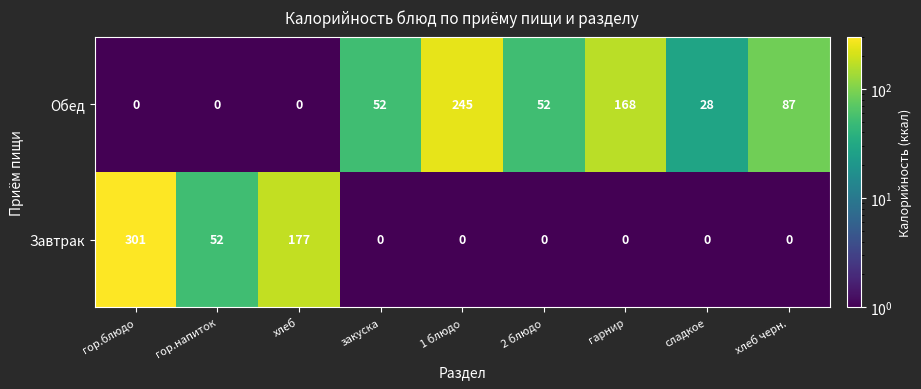

At хлеб, list the series in order from largest to smallest.

Завтрак, Обед